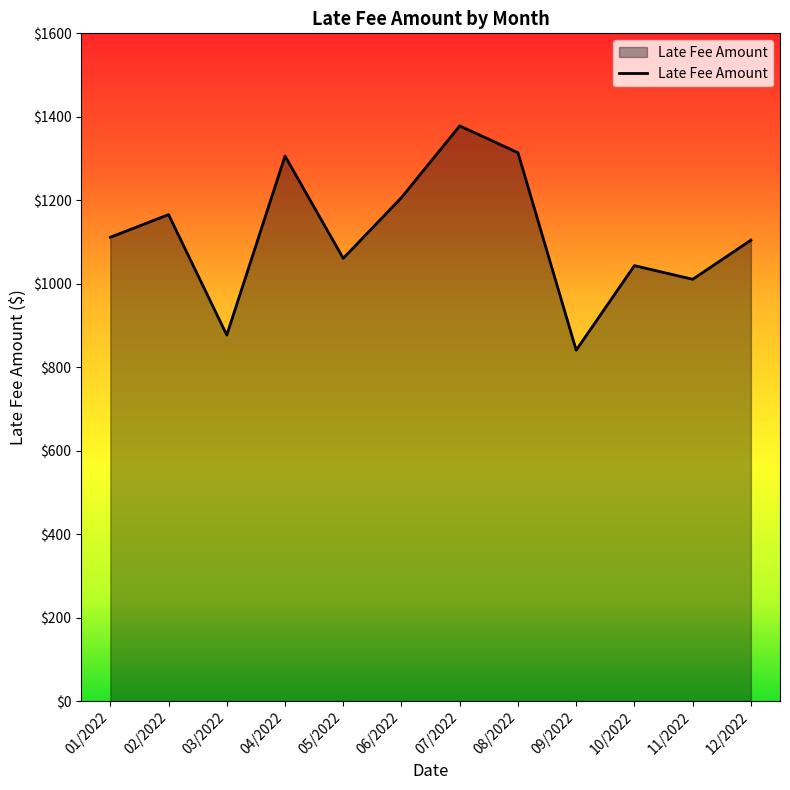

What is the ratio of the value at 04/2022 to the value at 11/2022?

1.3